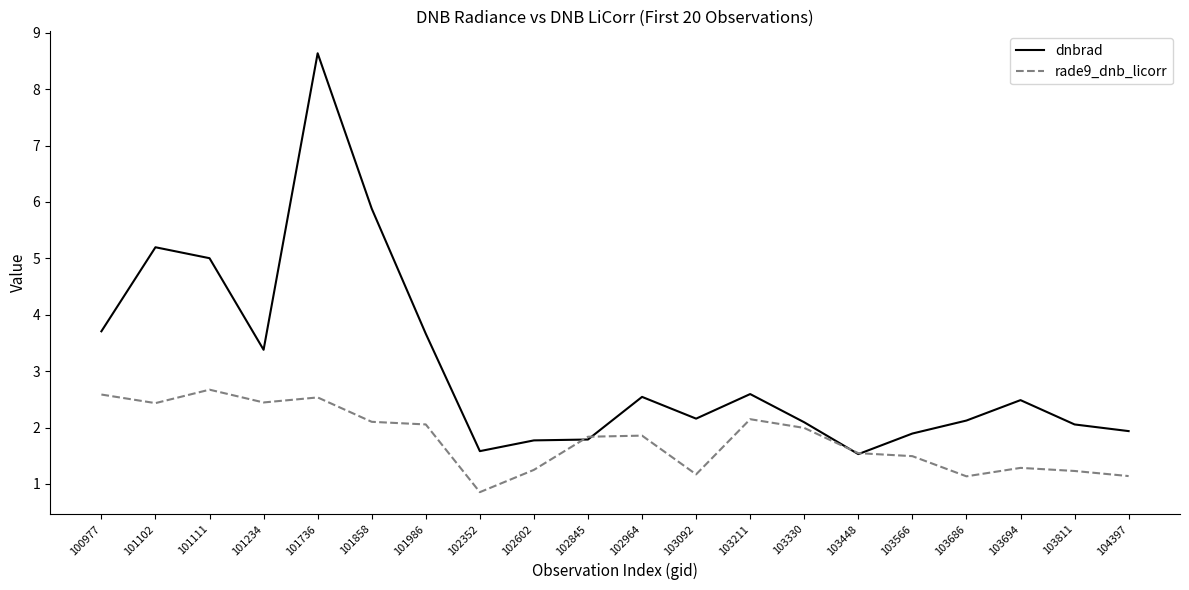

How many series are shown in this chart?

2